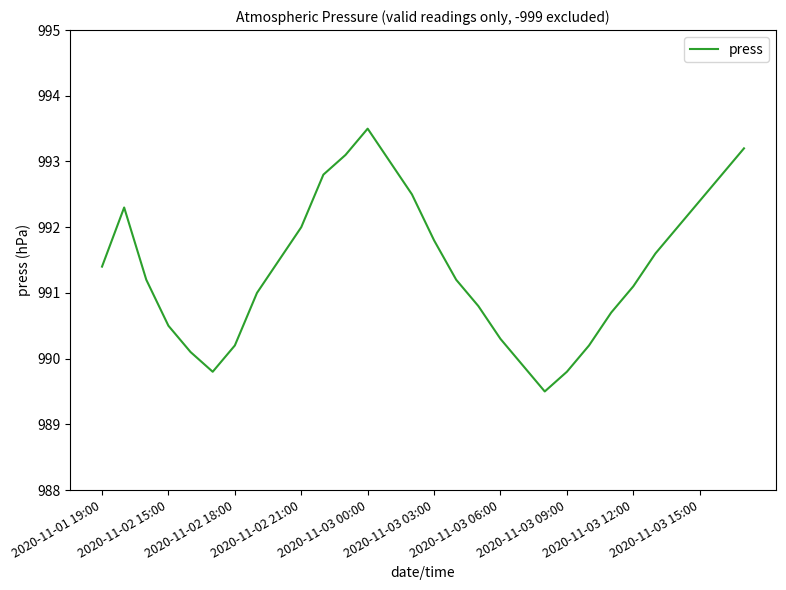

What is the greatest value displayed?

993.5